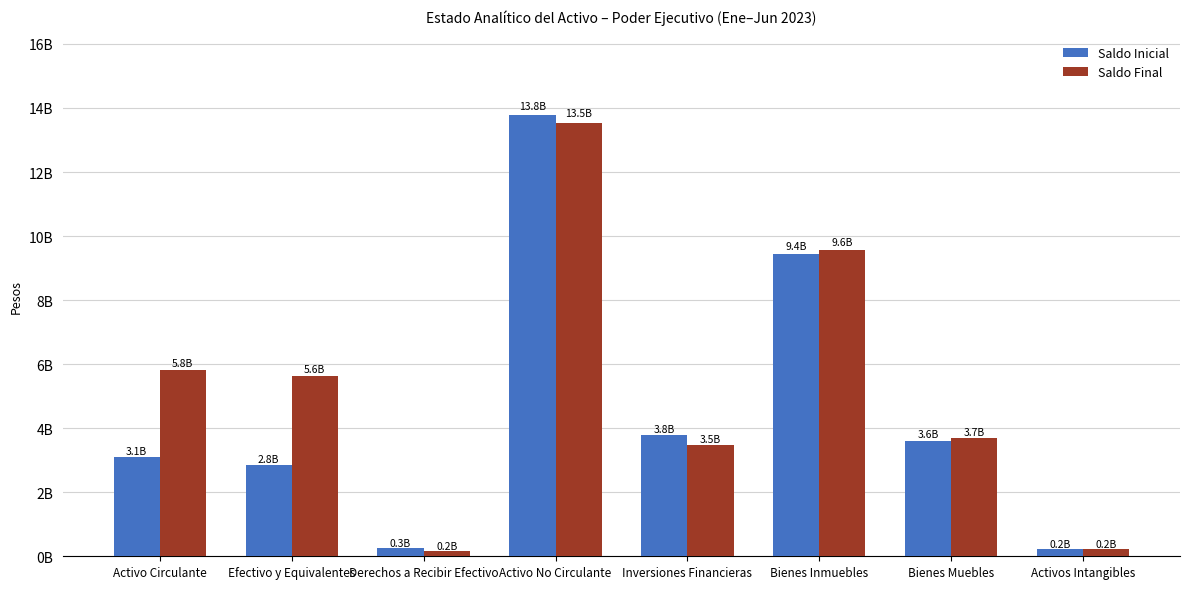

Does the chart contain any negative values?

No